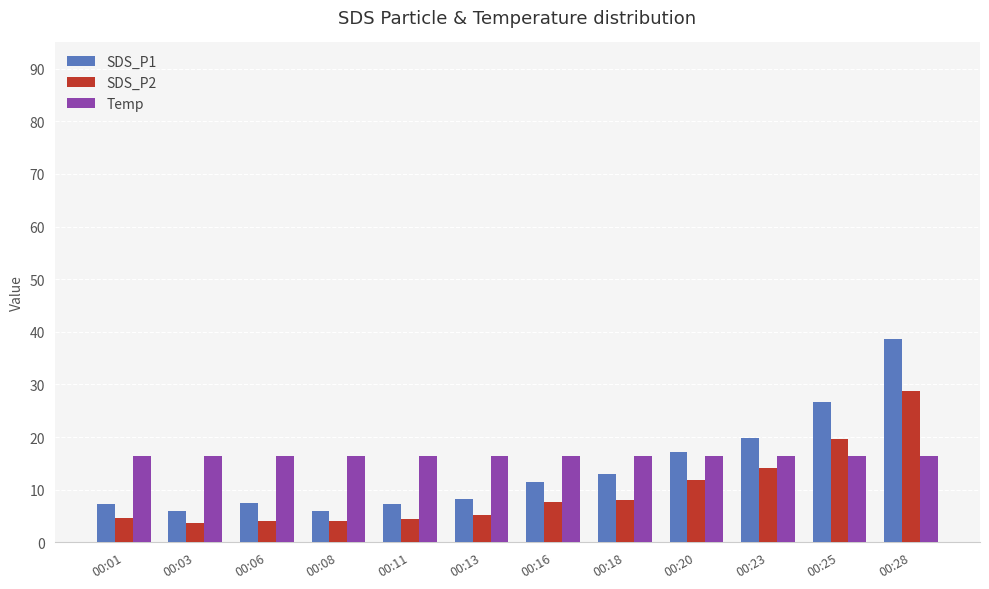

At which label is SDS_P1 closest to 22?

00:23